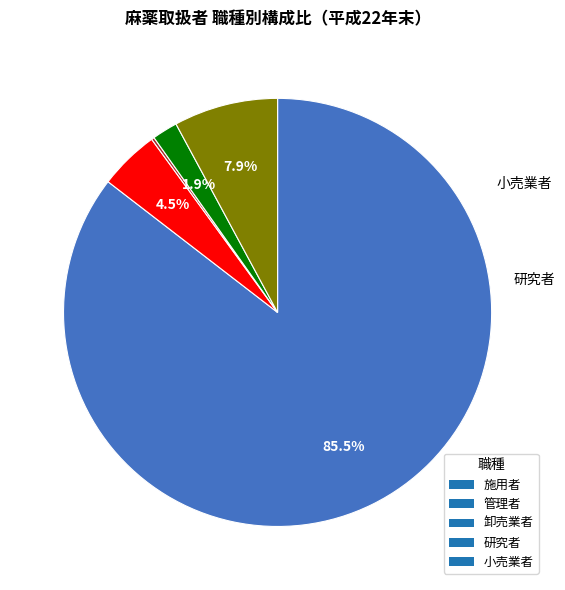

To the nearest percent, what is the difference between the 研究者 and 小売業者 slice percentages?

6%